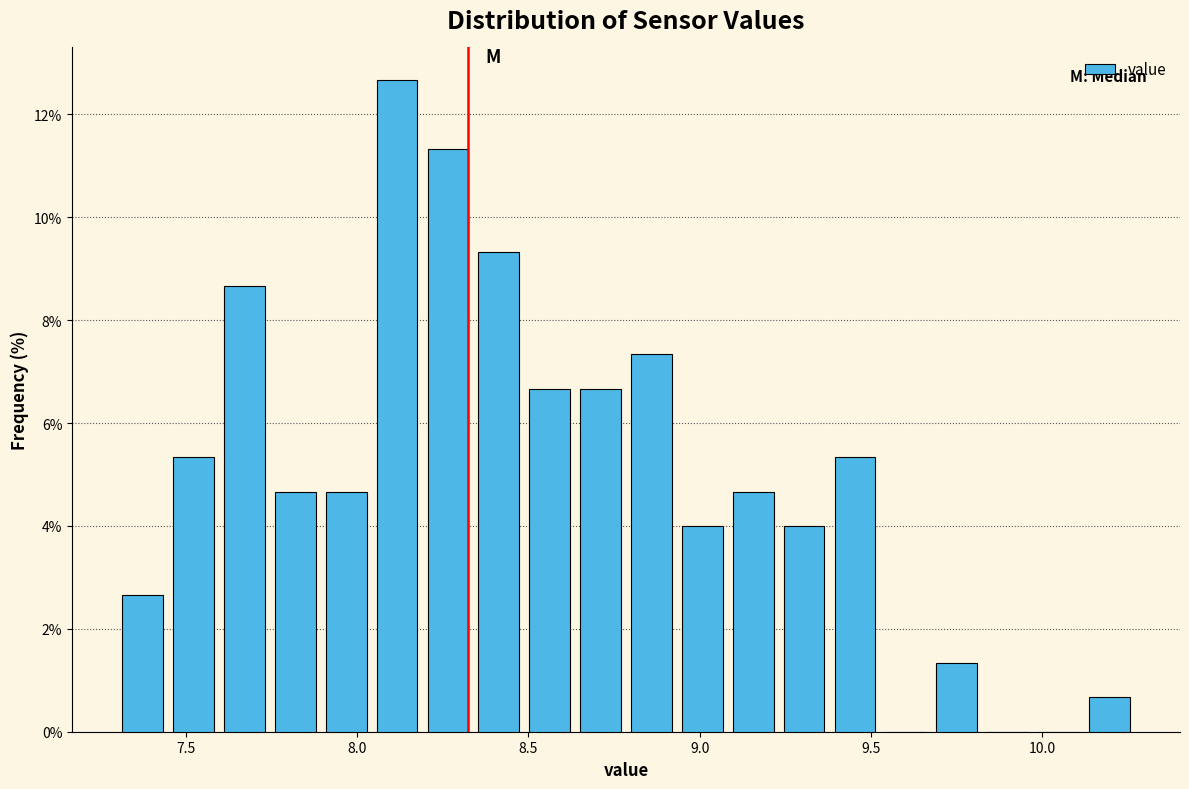

Read against the x-axis, roughly where is the centre of the tallest bar?

8.10